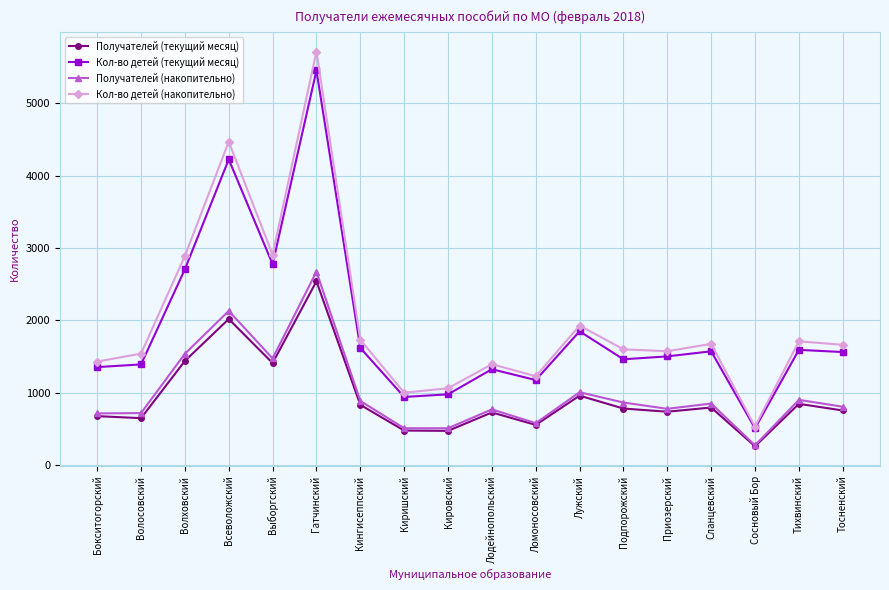

True or false: Получателей (текущий месяц) has more than 2 points higher than both neighbors.

True